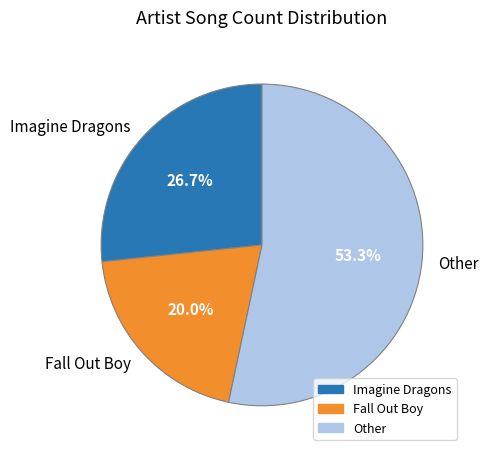

What percentage is NOT represented by Fall Out Boy?

80.0%